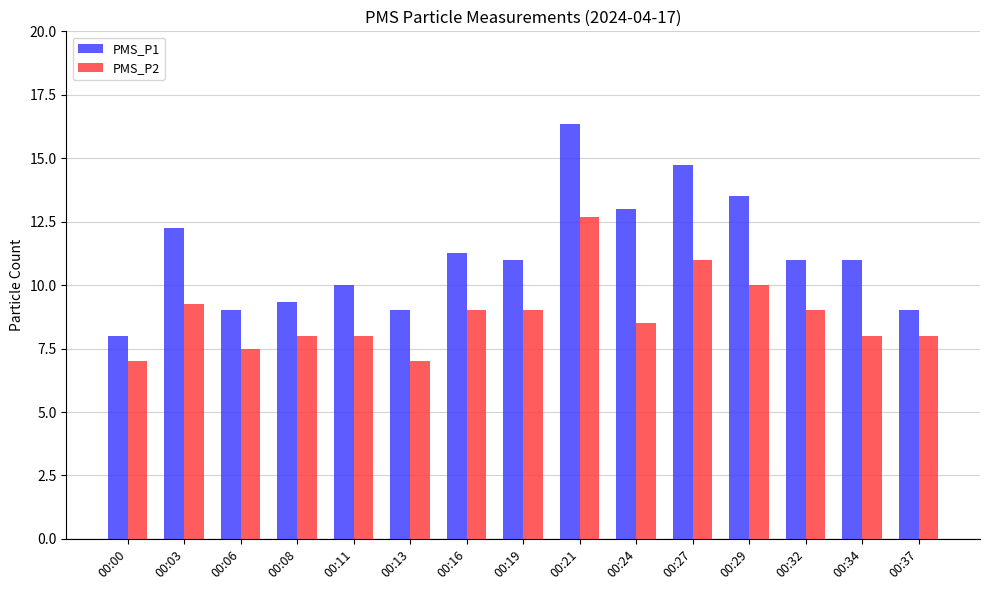

Count the number of categories in the chart.

15